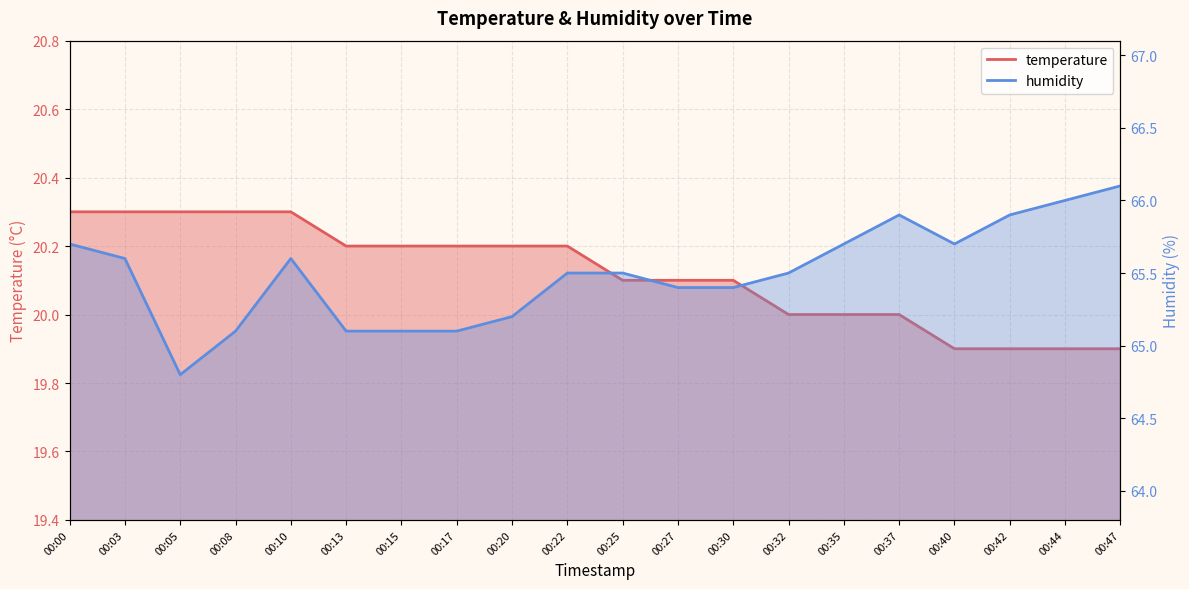

True or false: humidity and temperature intersect in this chart.

False